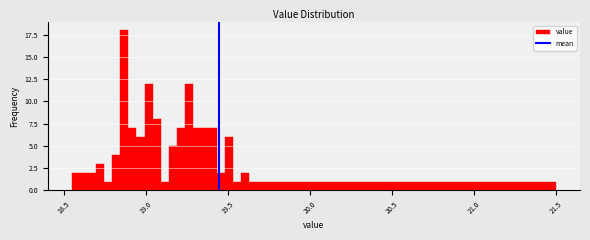

Around what value on the x-axis is the tallest bar? Give the approximate position of its centre, as read against the axis.

18.85